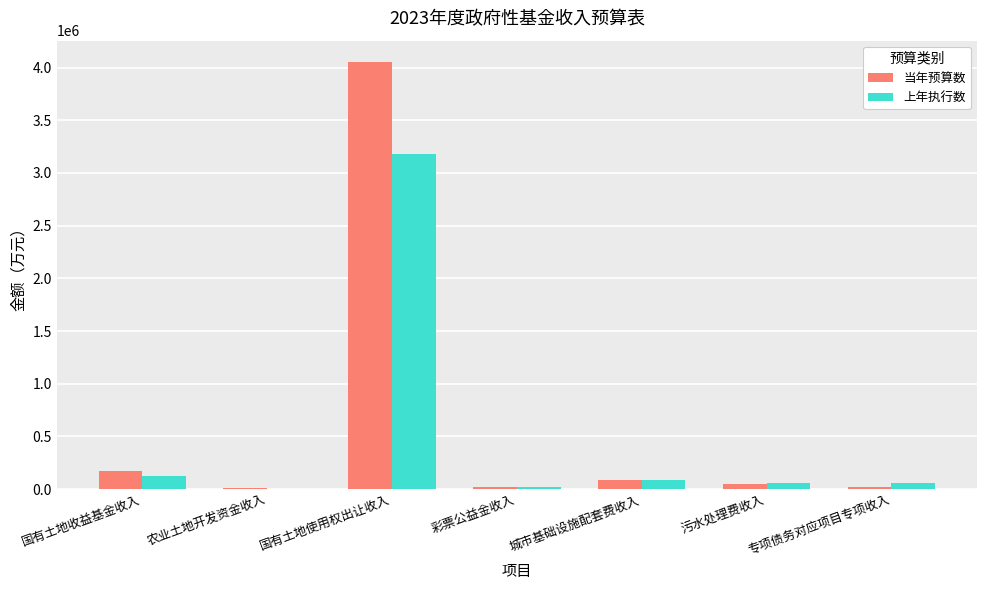

Where does the 上年执行数 series first go above 59363?

国有土地收益基金收入